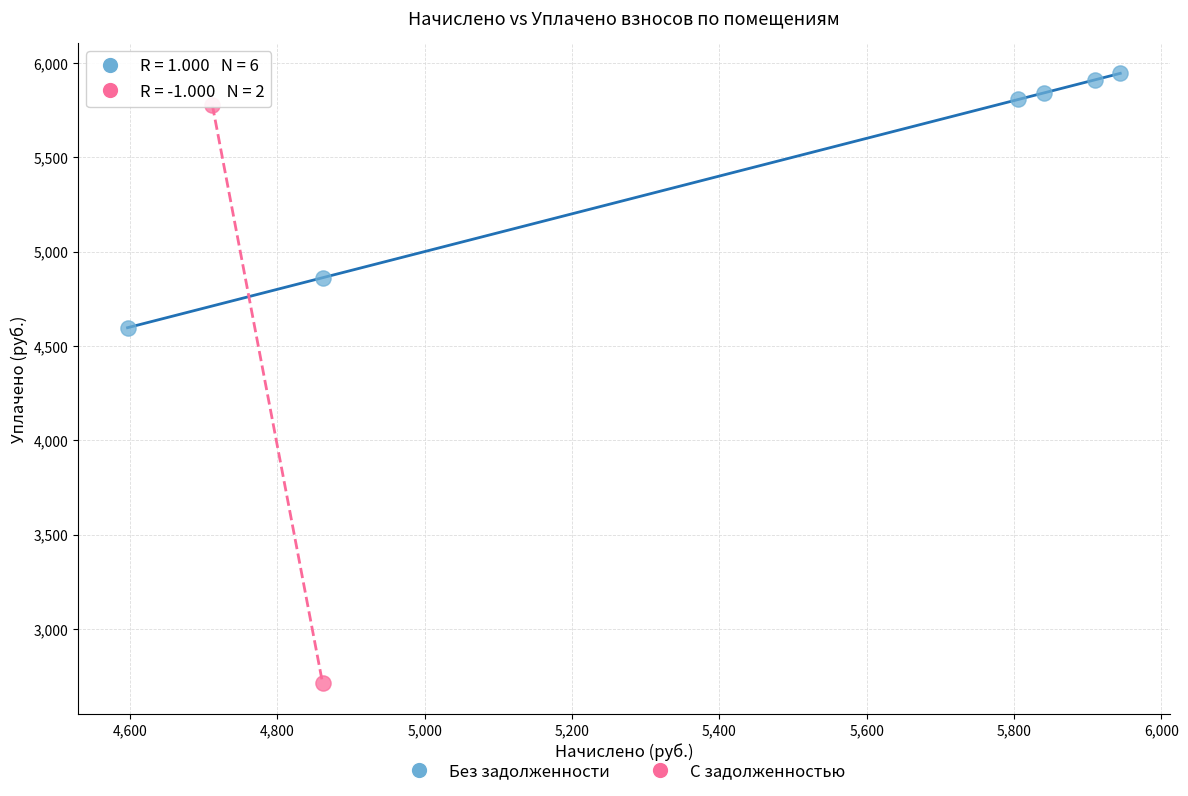

Which series reaches the minimum Y coordinate?

С задолженностью